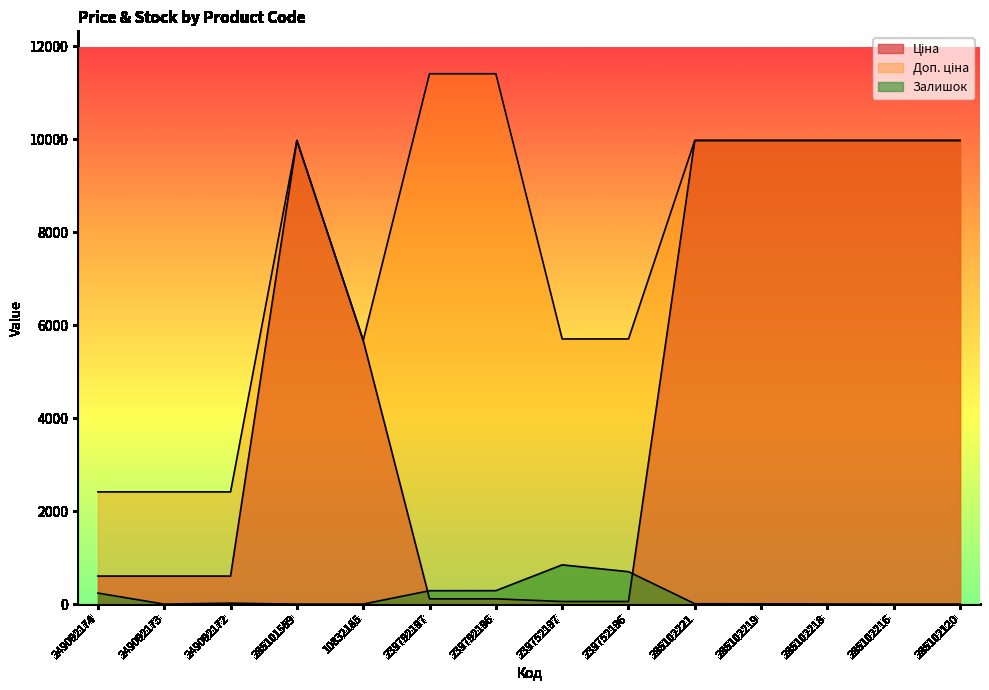

What are all the series names shown in the legend?

Ціна, Доп. ціна, Залишок